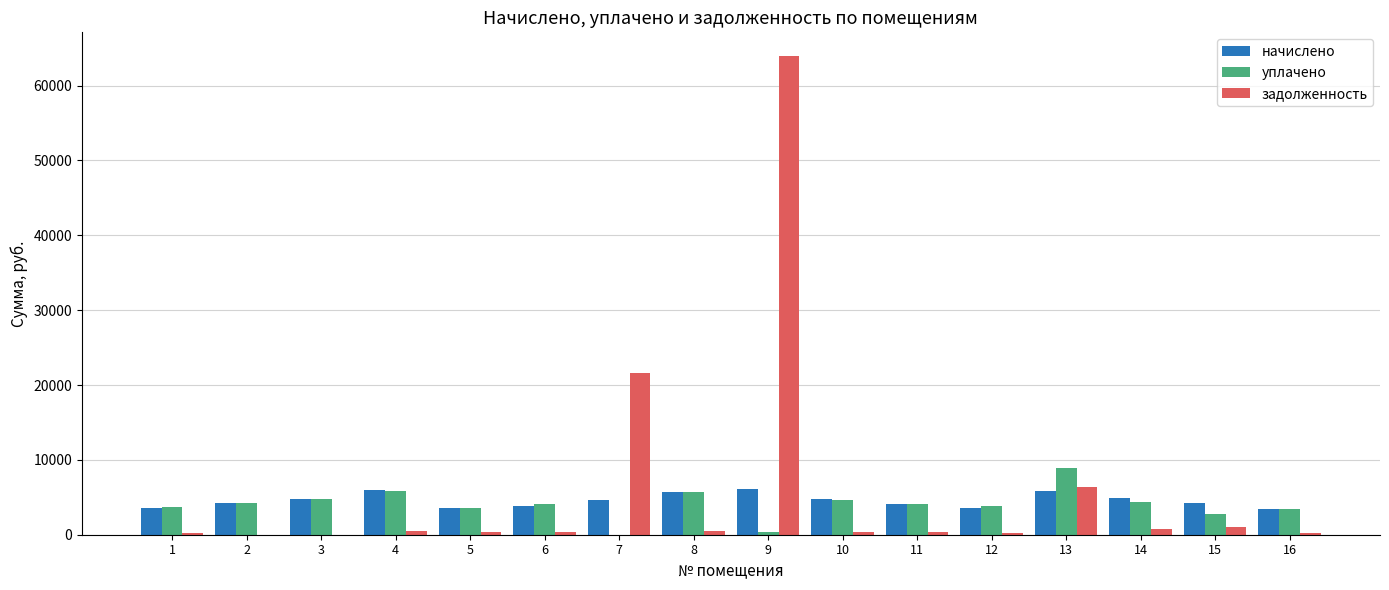

Where is задолженность nearest to the value 31959?

7